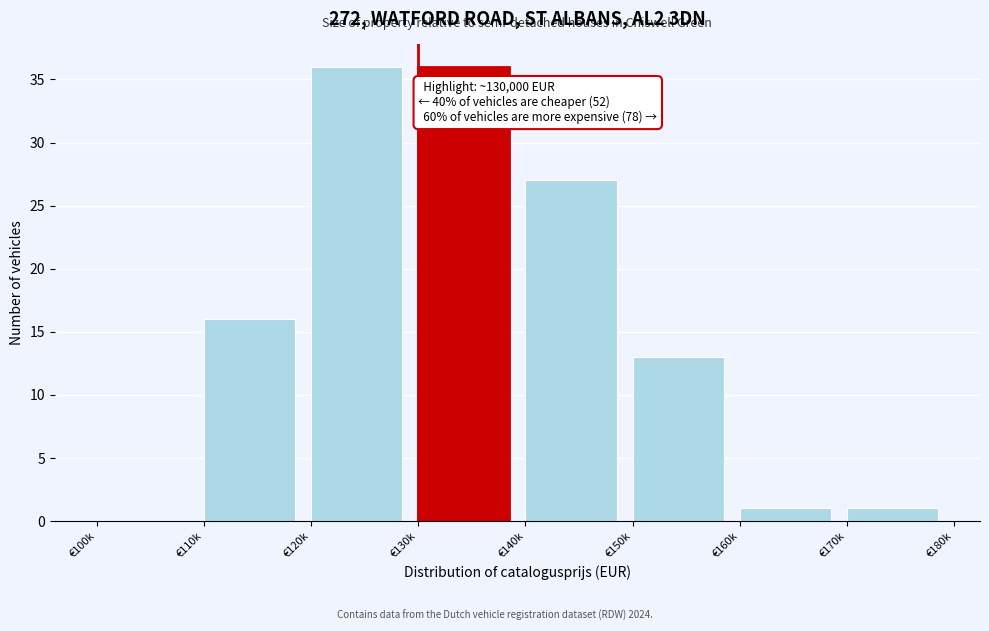

Reading right to left, what are all the values shown in this chart?

€170k=1	€160k=1	€150k=13	€140k=27	€130k=36	€120k=36	€110k=16	€100k=0